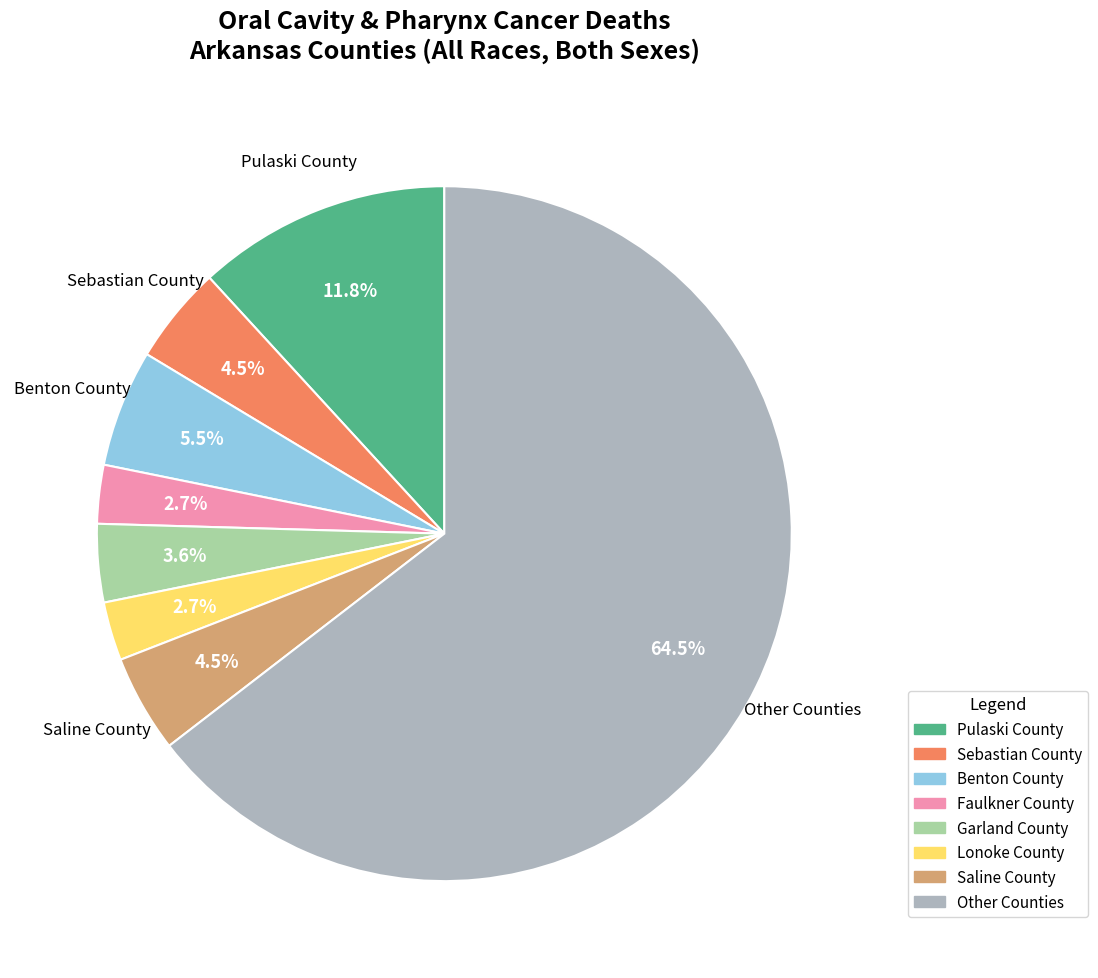

Which category has the biggest portion of the pie?

Other Counties